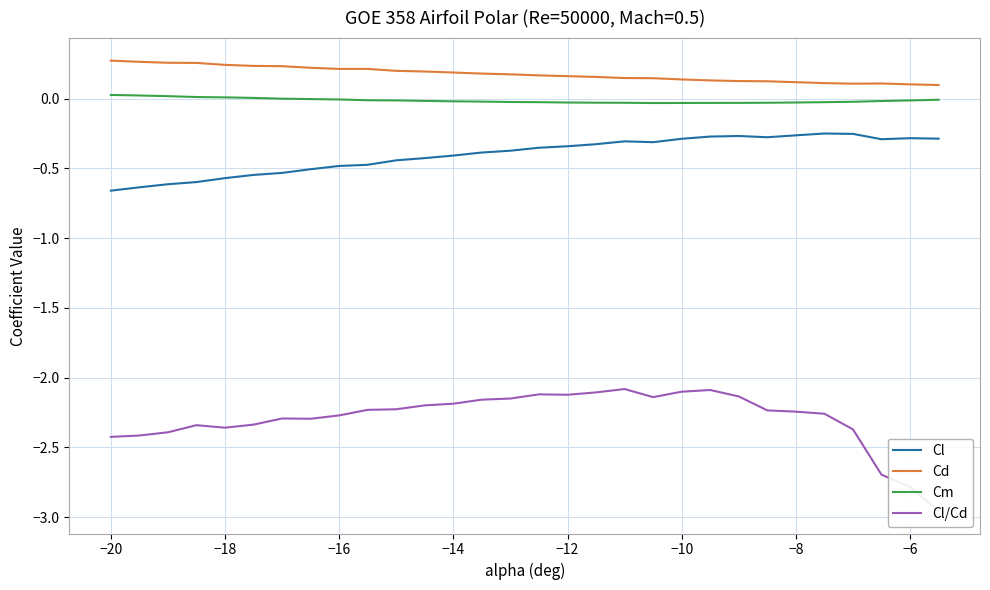

Reading right to left, what are all the values shown in this chart?

Cl: -0.3	-0.3	-0.3	-0.3	-0.3	-0.3	-0.3	-0.3	-0.3	-0.3	-0.3	-0.3	-0.3	-0.3	-0.4	-0.4	-0.4	-0.4	-0.4	-0.4	-0.5	-0.5	-0.5	-0.5	-0.5	-0.6	-0.6	-0.6	-0.6	-0.7
Cd: 0.1	0.1	0.1	0.1	0.1	0.1	0.1	0.1	0.1	0.1	0.1	0.1	0.2	0.2	0.2	0.2	0.2	0.2	0.2	0.2	0.2	0.2	0.2	0.2	0.2	0.2	0.3	0.3	0.3	0.3
Cm: -0.0	-0.0	-0.0	-0.0	-0.0	-0.0	-0.0	-0.0	-0.0	-0.0	-0.0	-0.0	-0.0	-0.0	-0.0	-0.0	-0.0	-0.0	-0.0	-0.0	-0.0	-0.0	-0.0	-0.0	0.0	0.0	0.0	0.0	0.0	0.0
Cl/Cd: -3.0	-2.8	-2.7	-2.4	-2.3	-2.2	-2.2	-2.1	-2.1	-2.1	-2.1	-2.1	-2.1	-2.1	-2.1	-2.1	-2.2	-2.2	-2.2	-2.2	-2.2	-2.3	-2.3	-2.3	-2.3	-2.4	-2.3	-2.4	-2.4	-2.4